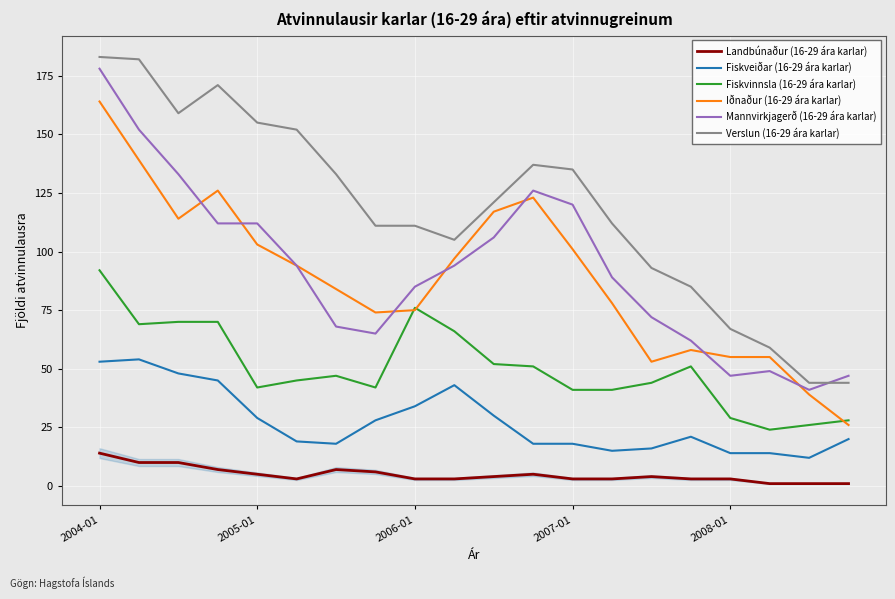

True or false: Mannvirkjagerð (16-29 ára karlar) and Fiskveiðar (16-29 ára karlar) intersect in this chart.

False